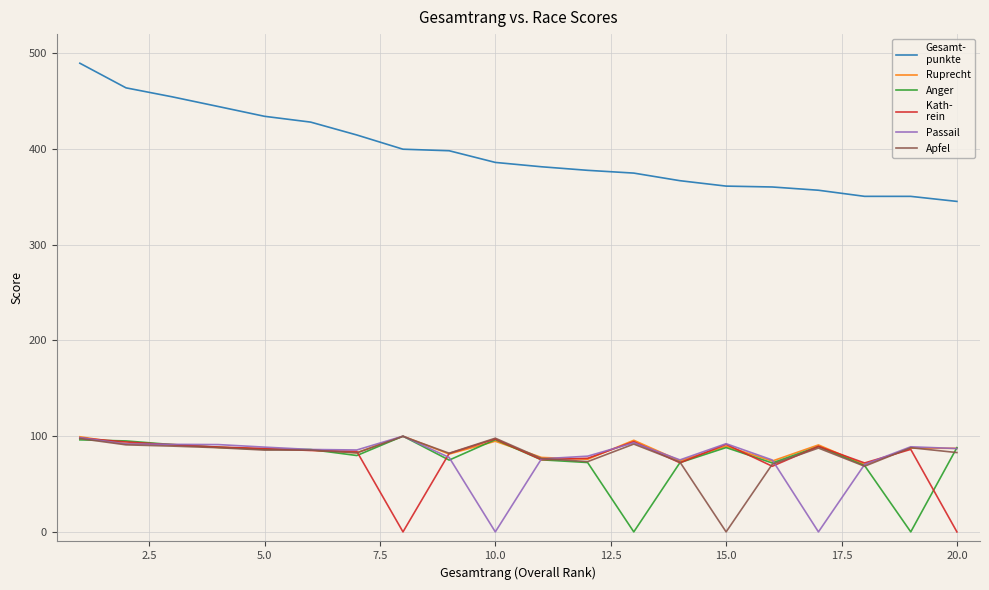

What is the maximum value shown in the chart?

489.6